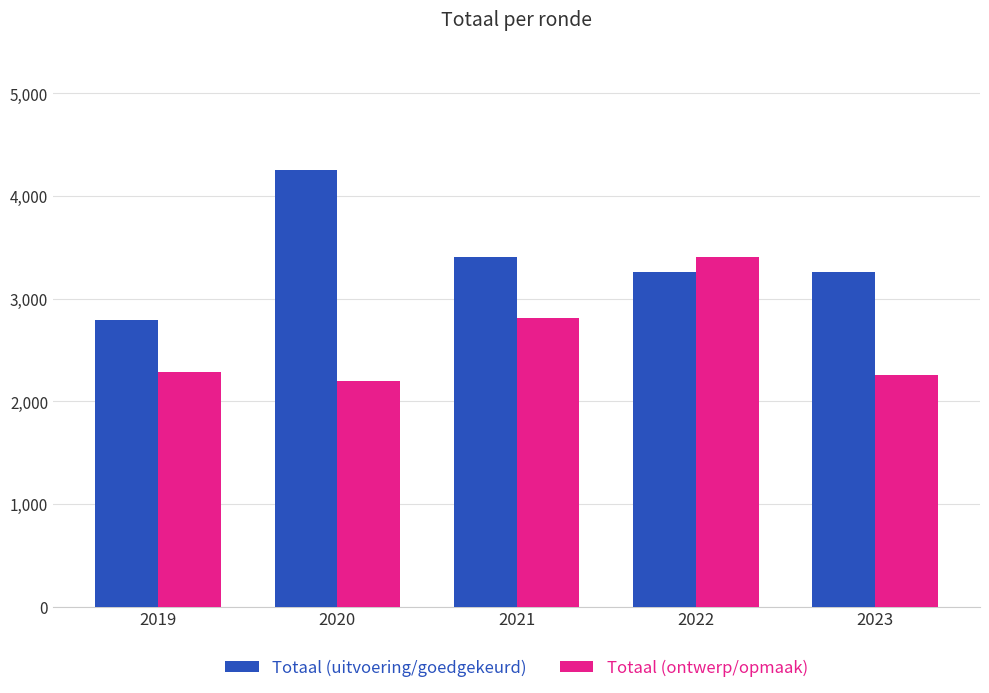

What is the highest value of the Totaal (uitvoering/goedgekeurd) series?

4255